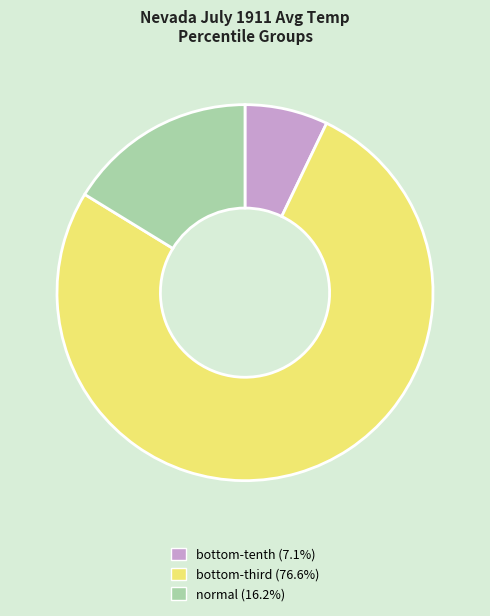

Is there a majority slice in this chart?

Yes